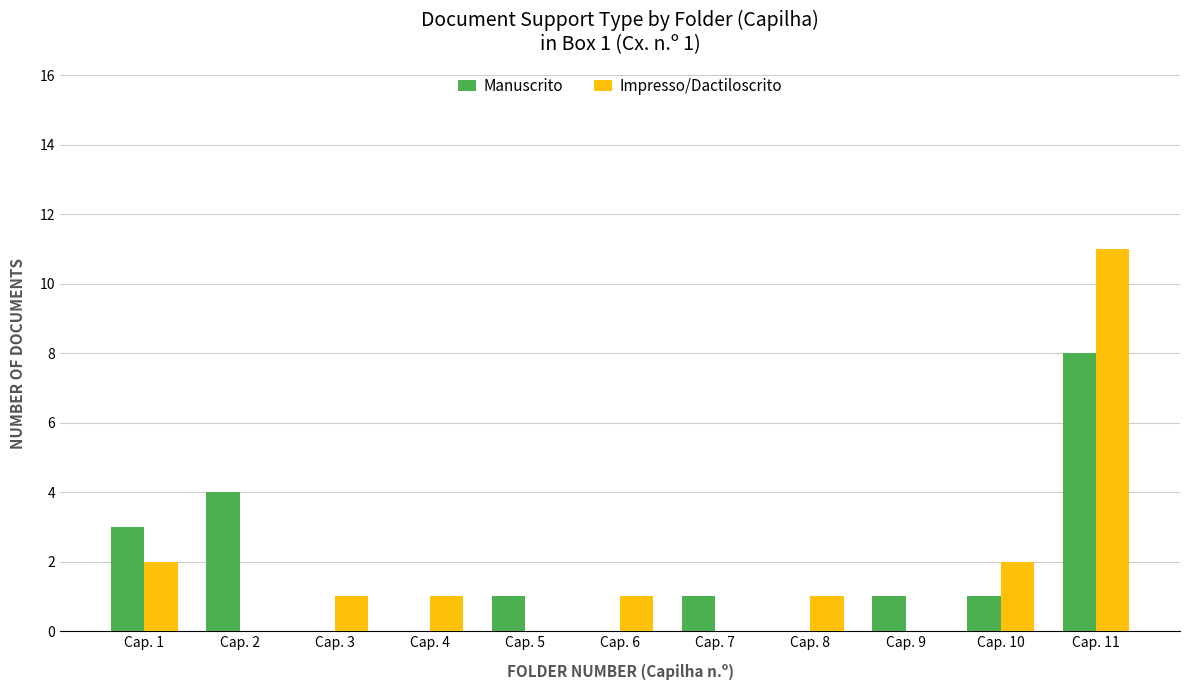

Count the number of categories in the chart.

11